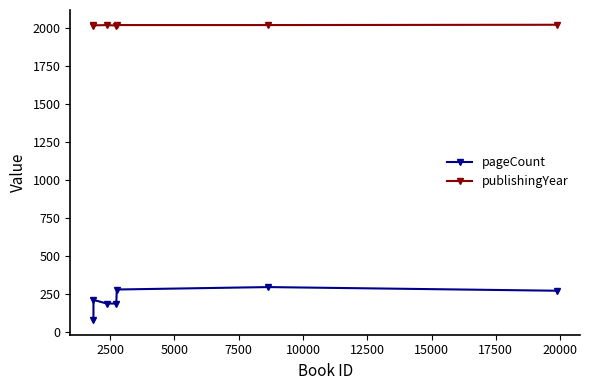

Which series has the largest range (max minus min)?

pageCount